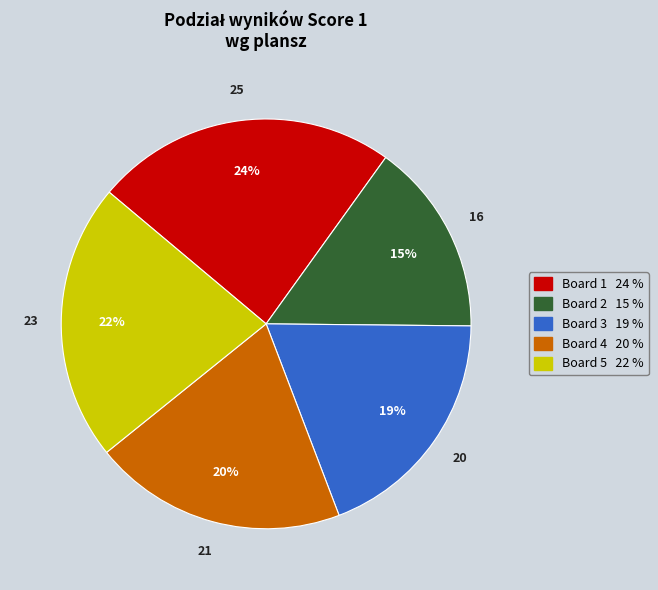

Which category has the biggest portion of the pie?

Board 1